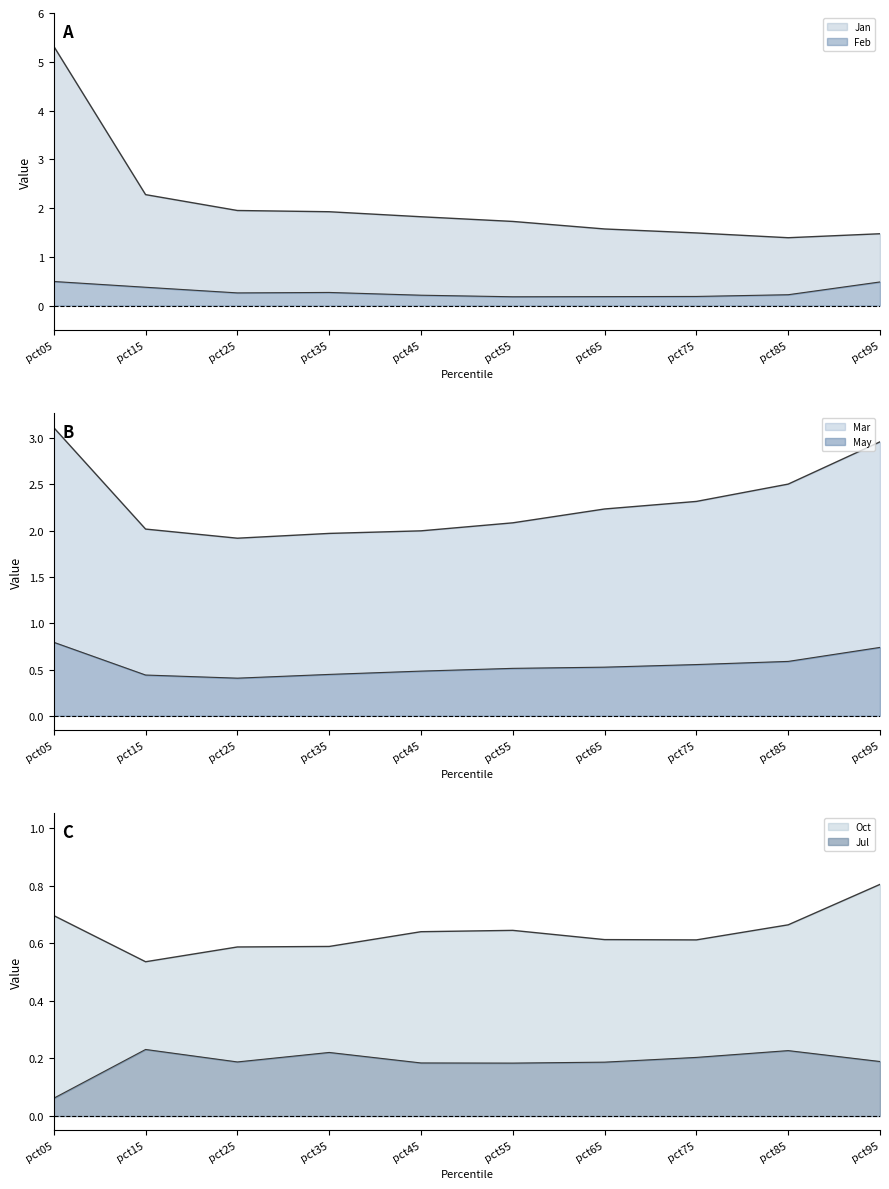

Reading left to right, list all the values displayed in this chart.

Jan: 5.3	2.3	1.9	1.9	1.8	1.7	1.6	1.5	1.4	1.5
Feb: 0.5	0.4	0.3	0.3	0.2	0.2	0.2	0.2	0.2	0.5
Mar: 3.1	2.0	1.9	2.0	2.0	2.1	2.2	2.3	2.5	3.0
May: 0.8	0.4	0.4	0.4	0.5	0.5	0.5	0.6	0.6	0.7
Jul: 0.1	0.2	0.2	0.2	0.2	0.2	0.2	0.2	0.2	0.2
Oct: 0.7	0.5	0.6	0.6	0.6	0.6	0.6	0.6	0.7	0.8